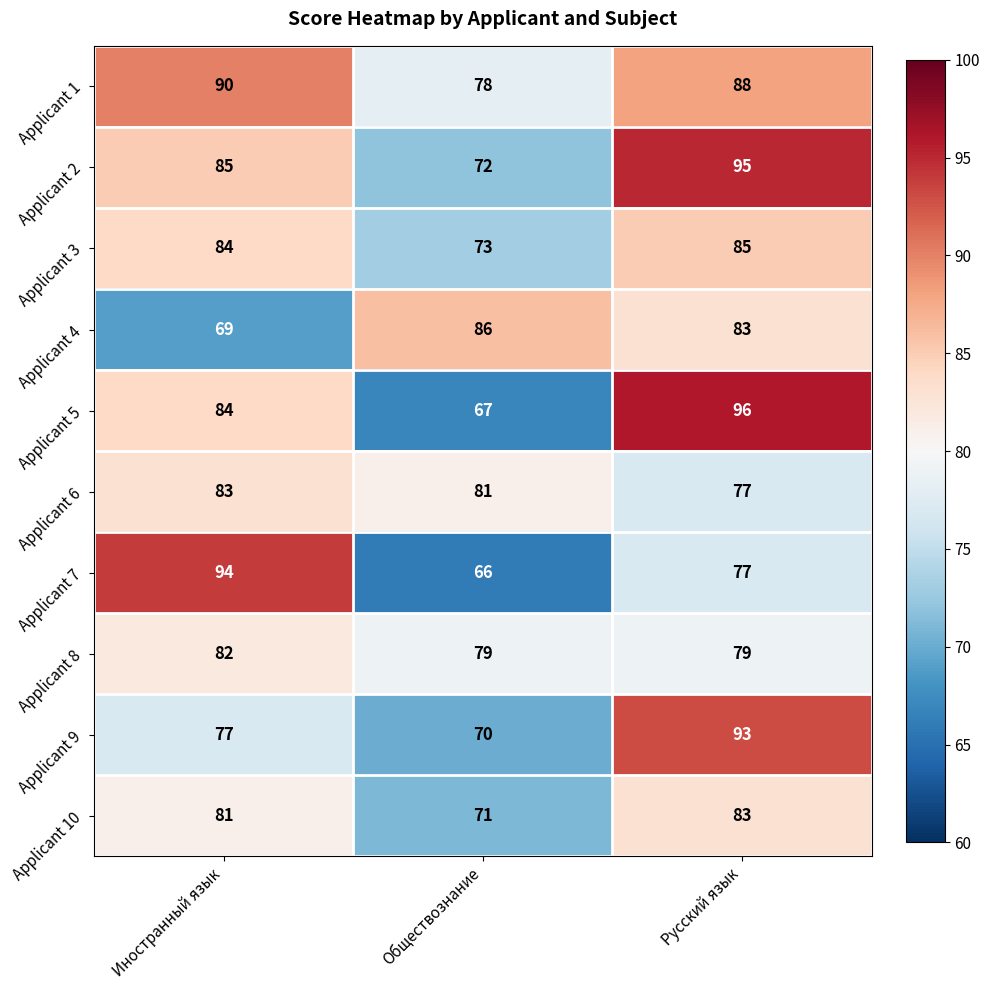

How many distinct data groups are displayed?

10